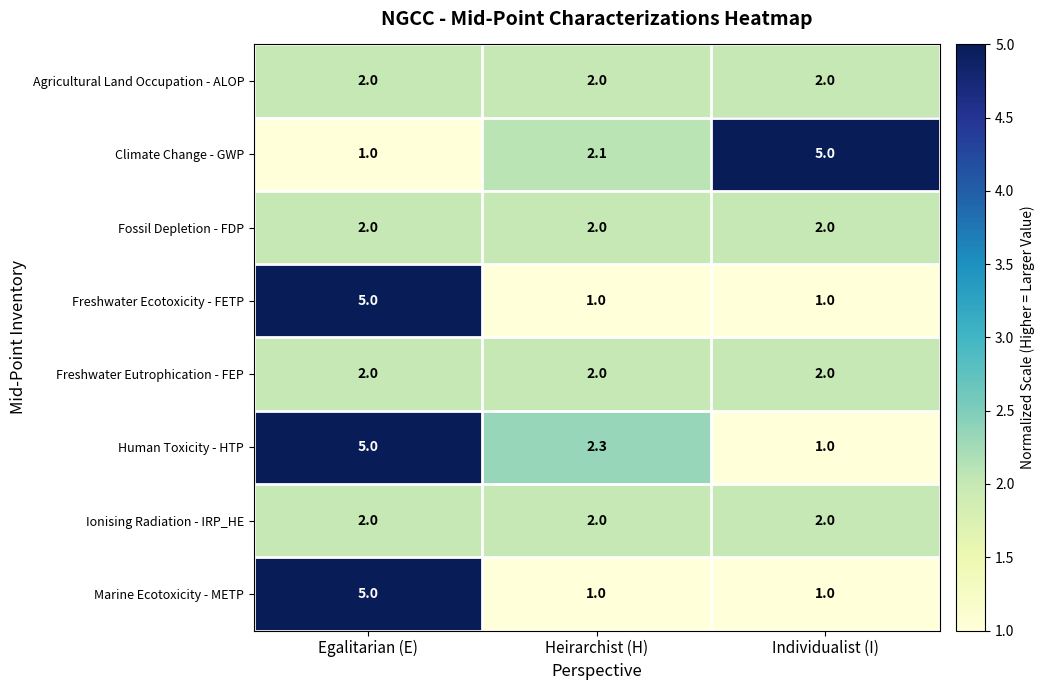

How many distinct data groups are displayed?

8